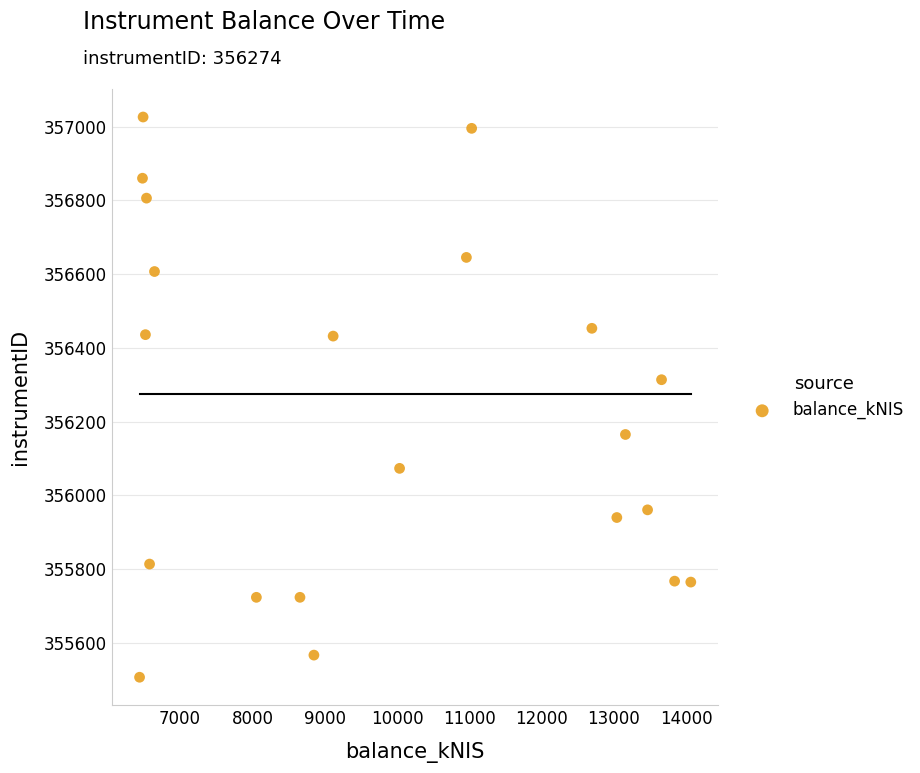

What Y value in the scatter plot is closest to 356266?

356313.6